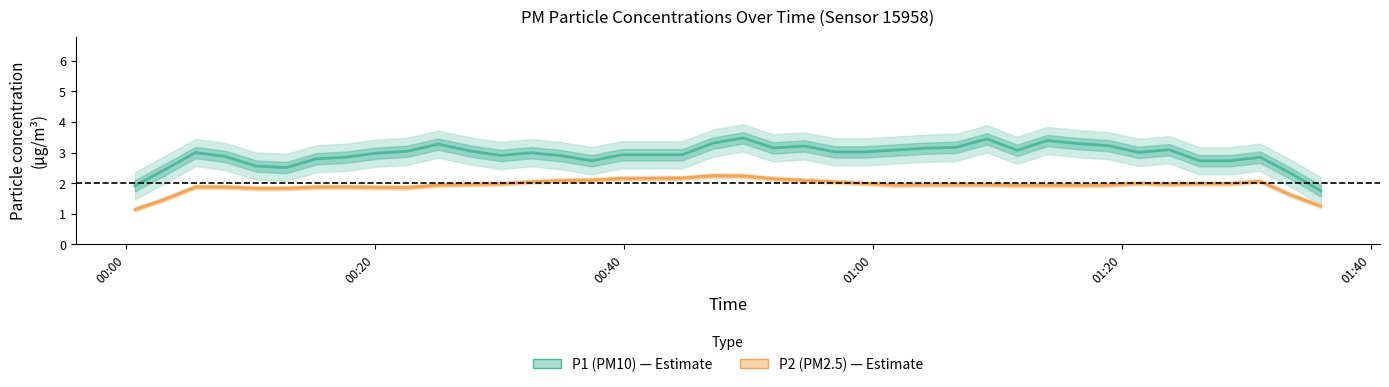

In P1 (PM10), how many points are lower than both neighbors (excluding endpoints)?

8